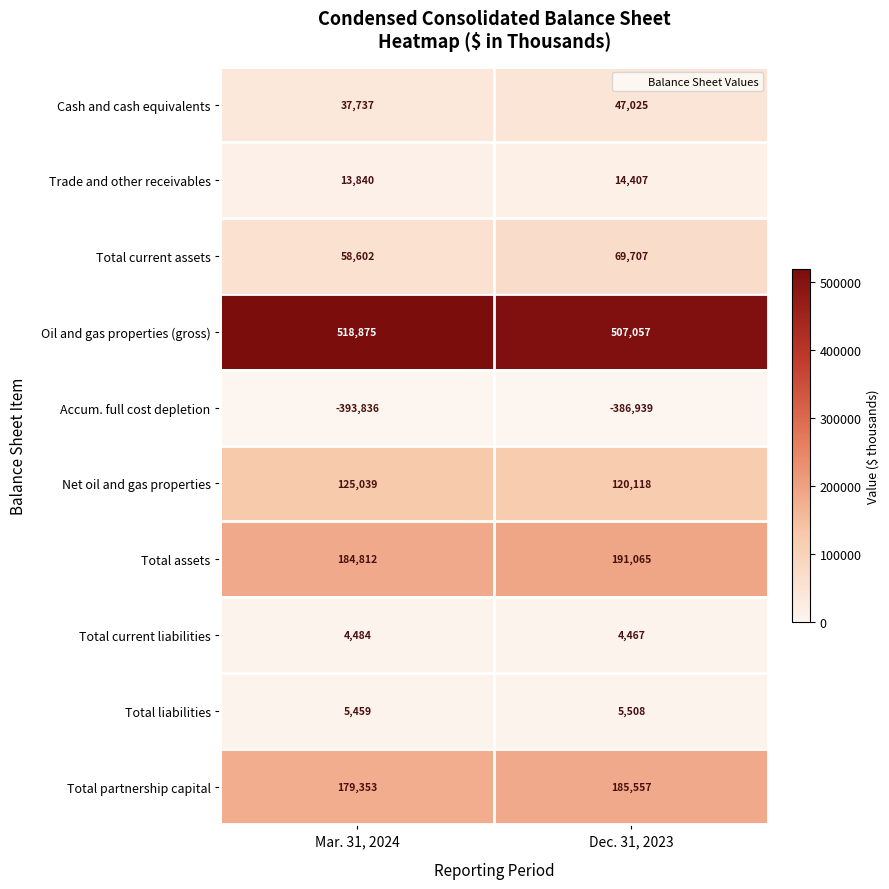

Reading left to right, what are all the values shown in this chart?

Cash and cash equivalents: Mar. 31, 2024=37737	Dec. 31, 2023=47025
Trade and other receivables: Mar. 31, 2024=13840	Dec. 31, 2023=14407
Total current assets: Mar. 31, 2024=58602	Dec. 31, 2023=69707
Oil and gas properties (gross): Mar. 31, 2024=518875	Dec. 31, 2023=507057
Accum. full cost depletion: Mar. 31, 2024=-393836	Dec. 31, 2023=-386939
Net oil and gas properties: Mar. 31, 2024=125039	Dec. 31, 2023=120118
Total assets: Mar. 31, 2024=184812	Dec. 31, 2023=191065
Total current liabilities: Mar. 31, 2024=4484	Dec. 31, 2023=4467
Total liabilities: Mar. 31, 2024=5459	Dec. 31, 2023=5508
Total partnership capital: Mar. 31, 2024=179353	Dec. 31, 2023=185557